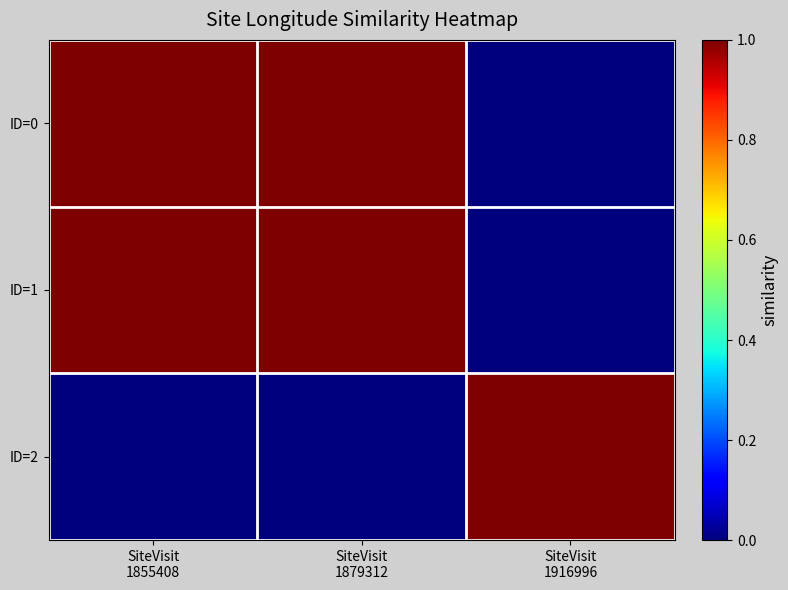

Which has a higher value, SiteVisit
1855408 or SiteVisit
1879312?

SiteVisit
1855408